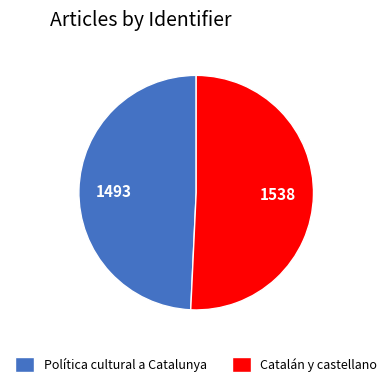

Rank the categories by value from highest to lowest.

Catalán y castellano, Política cultural a Catalunya